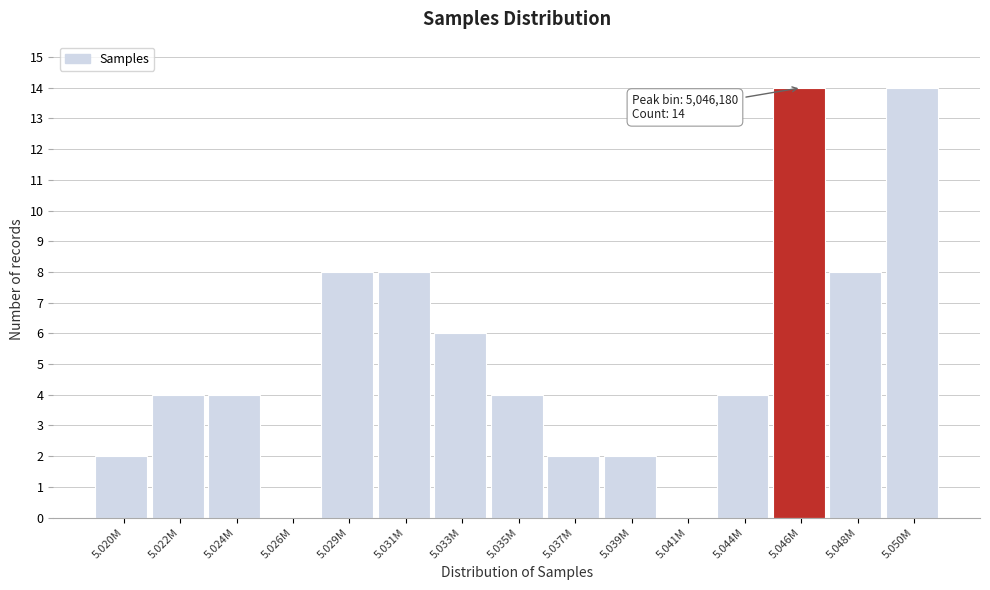

Reading left to right, list all the values displayed in this chart.

5.020M=2	5.022M=4	5.024M=4	5.026M=0	5.029M=8	5.031M=8	5.033M=6	5.035M=4	5.037M=2	5.039M=2	5.041M=0	5.044M=4	5.046M=14	5.048M=8	5.050M=14